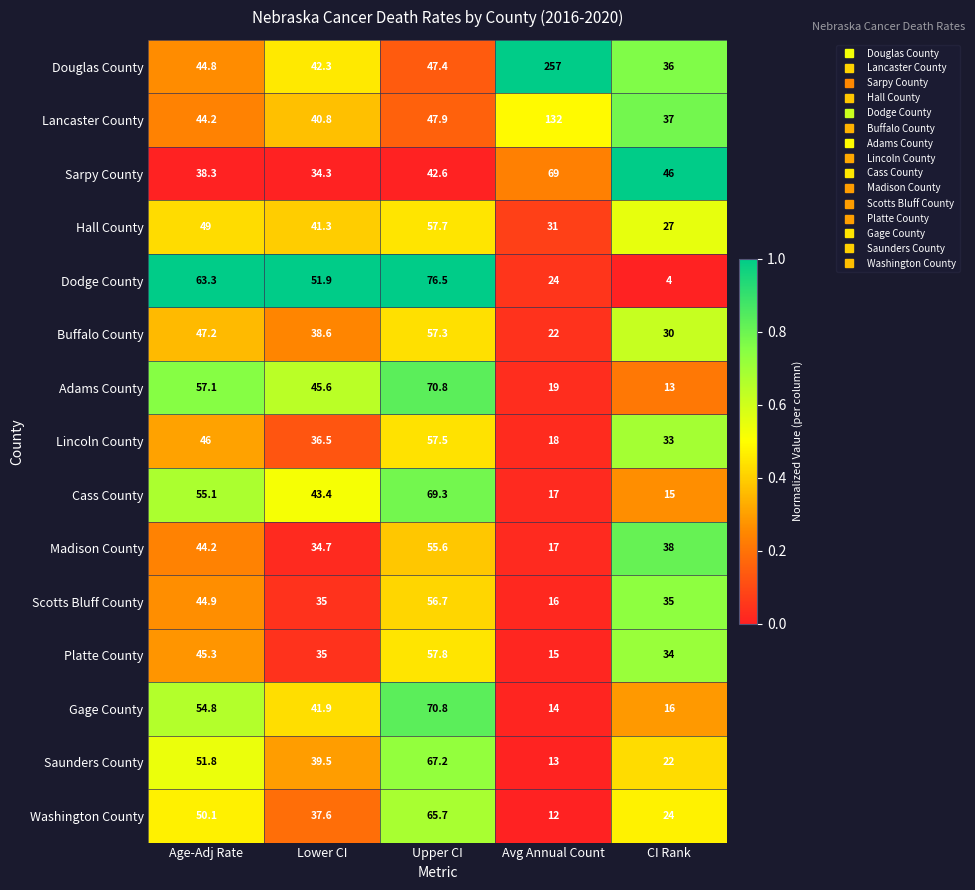

List the labels in order of Cass County value, smallest first.

CI Rank, Avg Annual Count, Lower CI, Age-Adj Rate, Upper CI